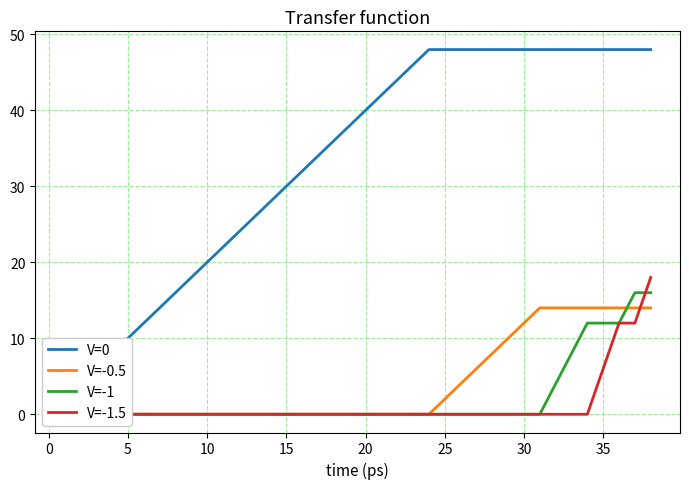

How many values in the V=-0.5 series exceed 0?

14